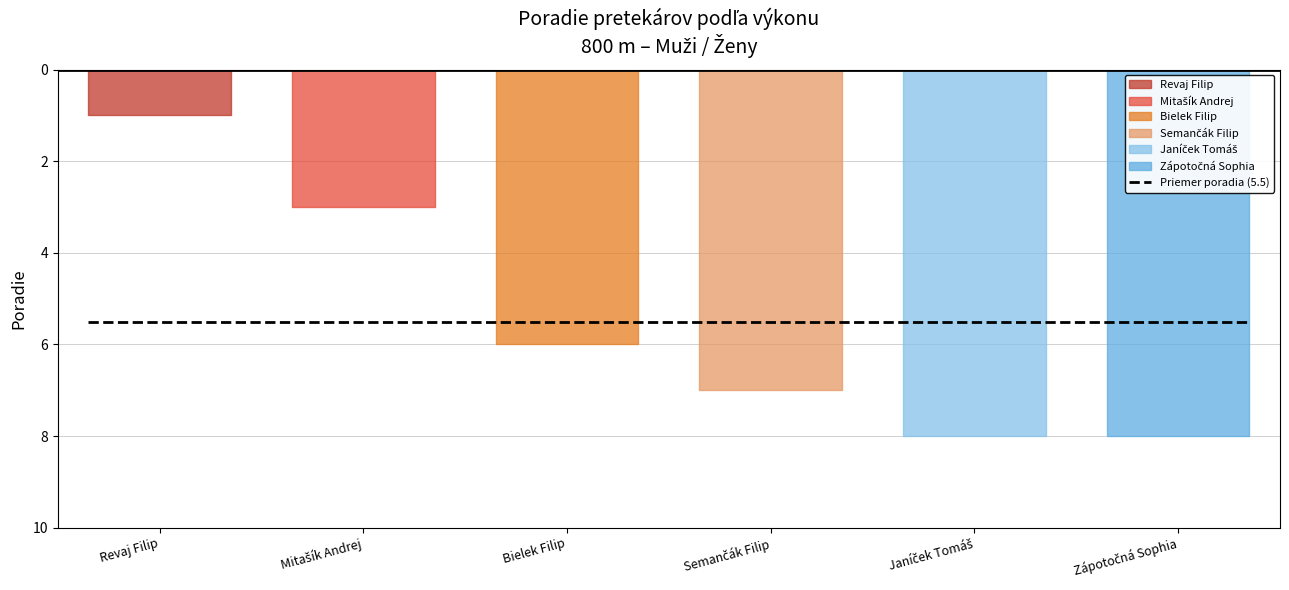

The chart shows a value of 8 at Janíček Tomáš. True or false?

True